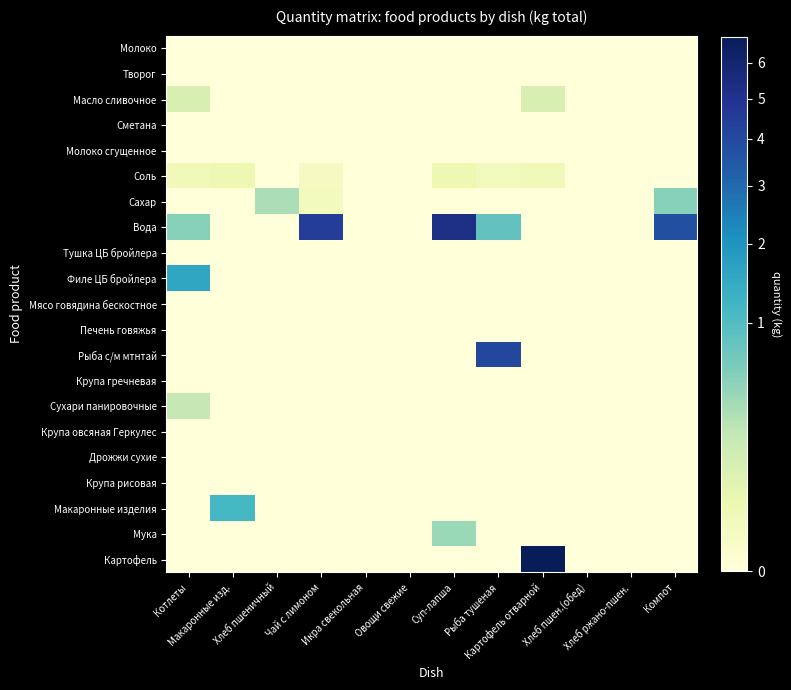

Which series has the largest total across all categories?

Вода